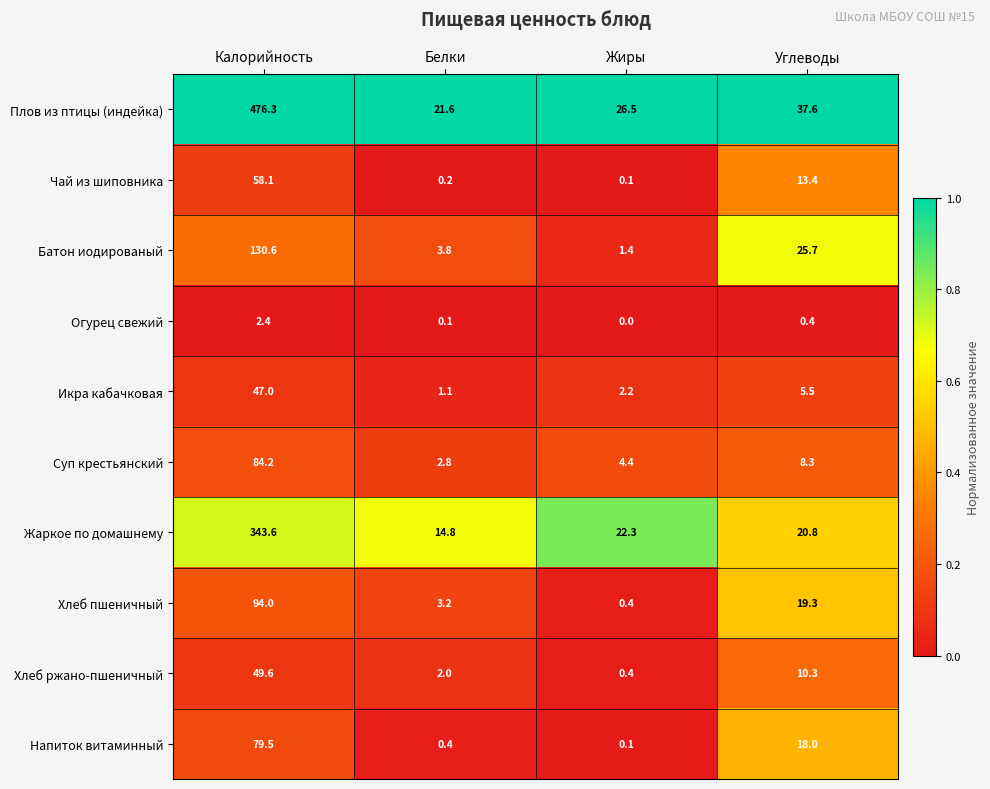

Which series changed the most between Белки and Жиры?

Жаркое по домашнему